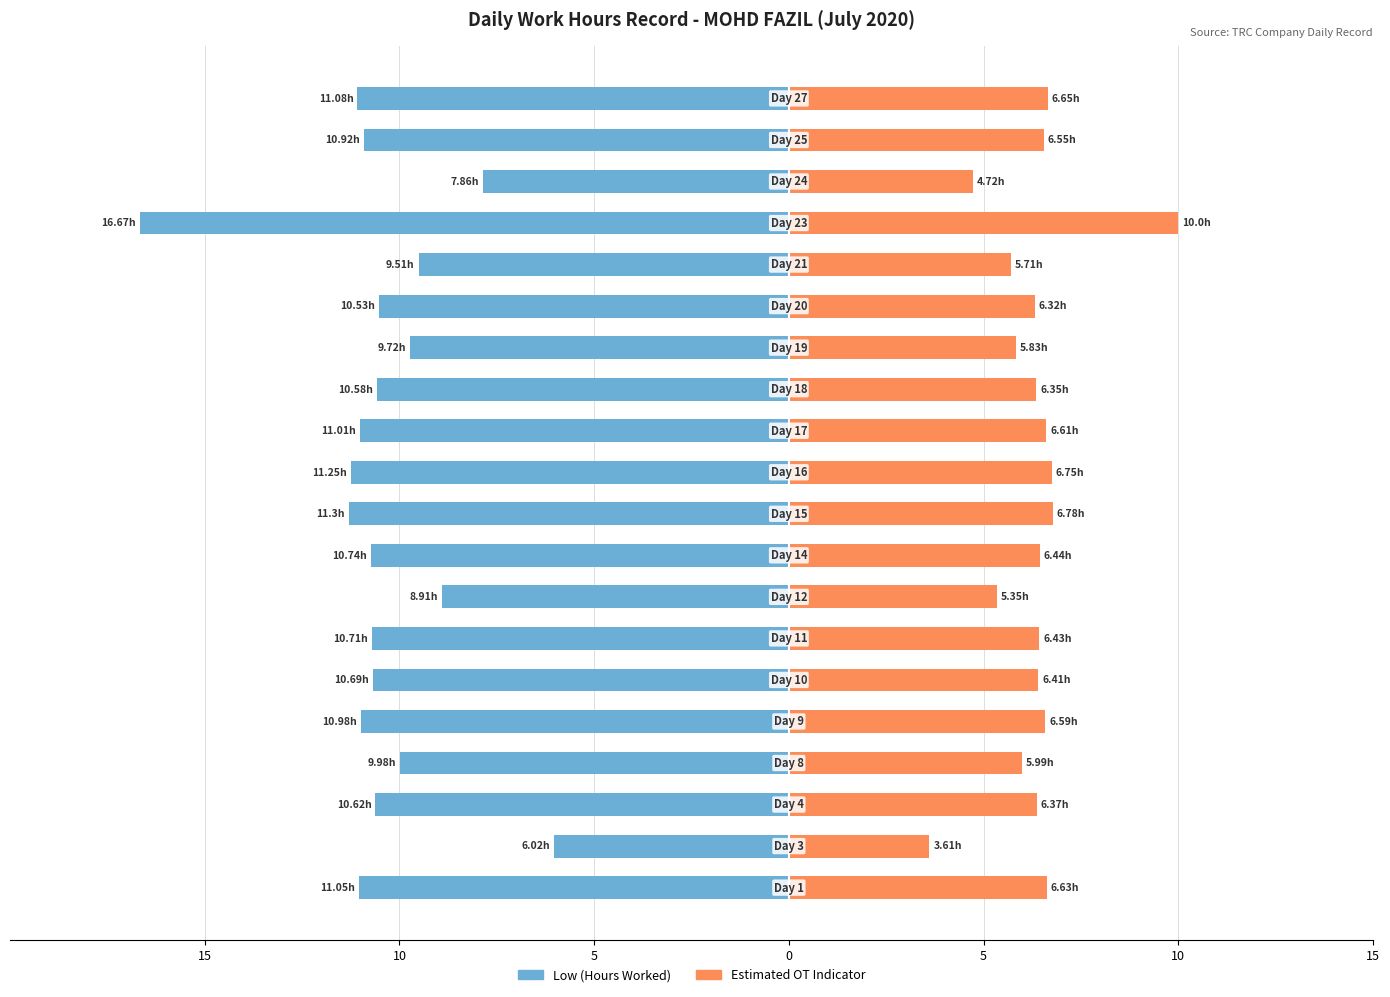

Count the number of data series in this chart.

2